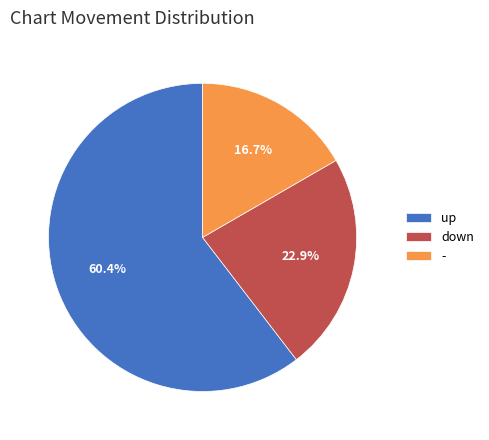

Count the number of slices in the pie.

3